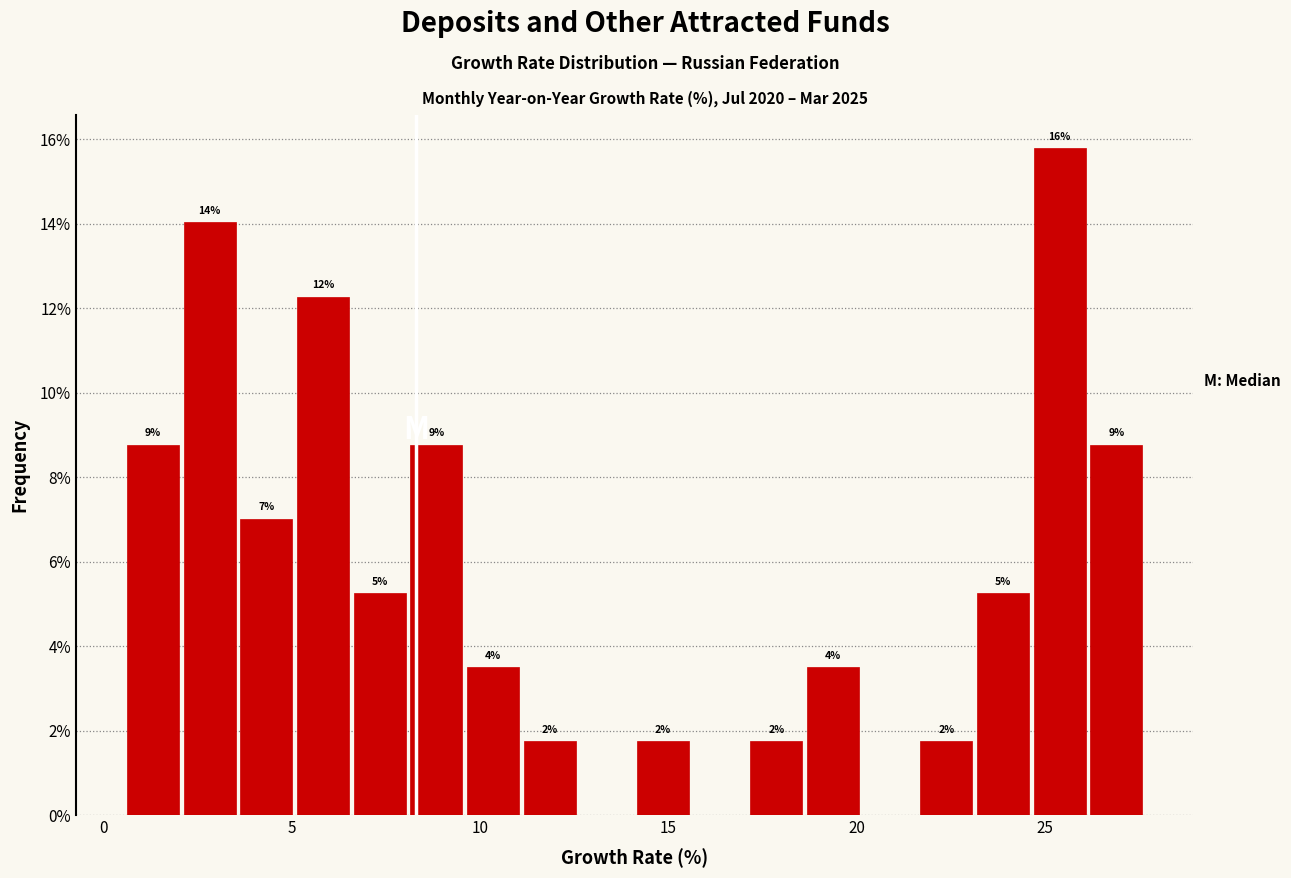

Read against the x-axis, roughly where is the centre of the tallest bar?

25.5